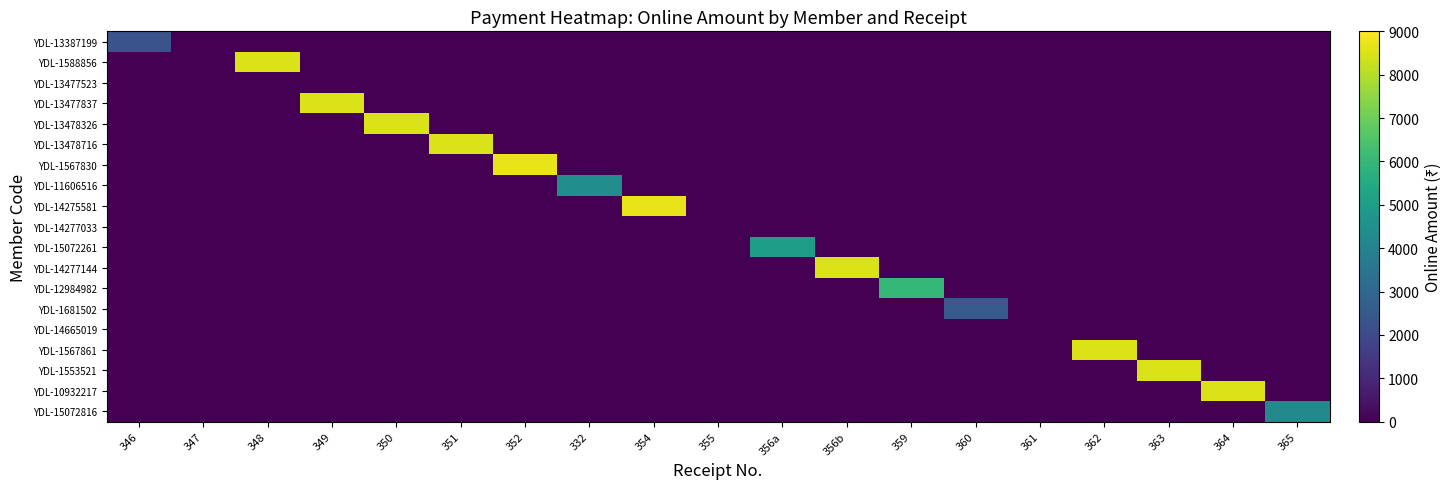

Which label corresponds to the largest value in the chart?

352